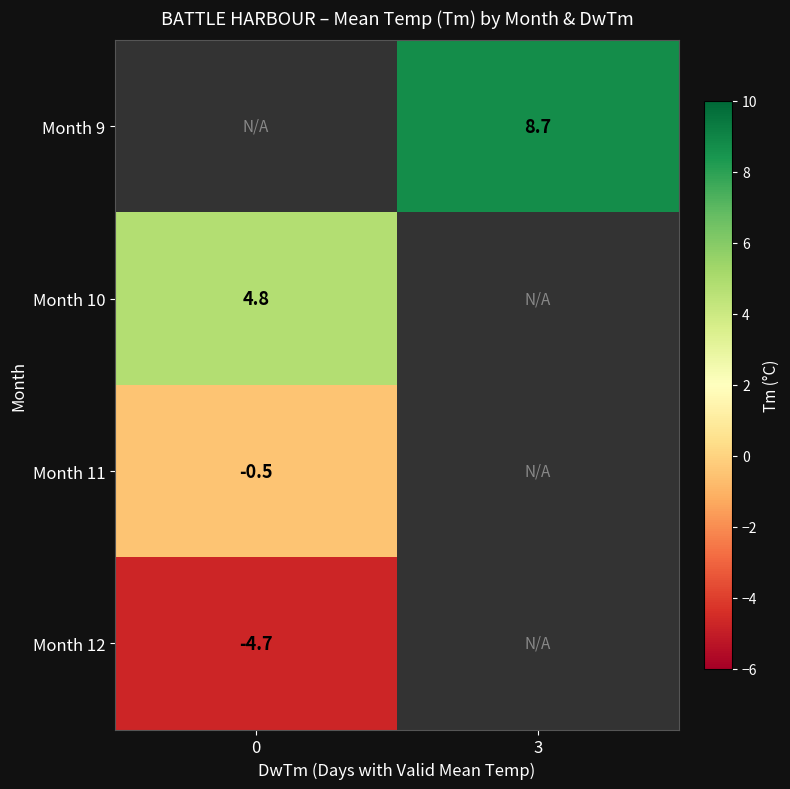

True or false: Month 10 has a value of 4.8 at 0.

True